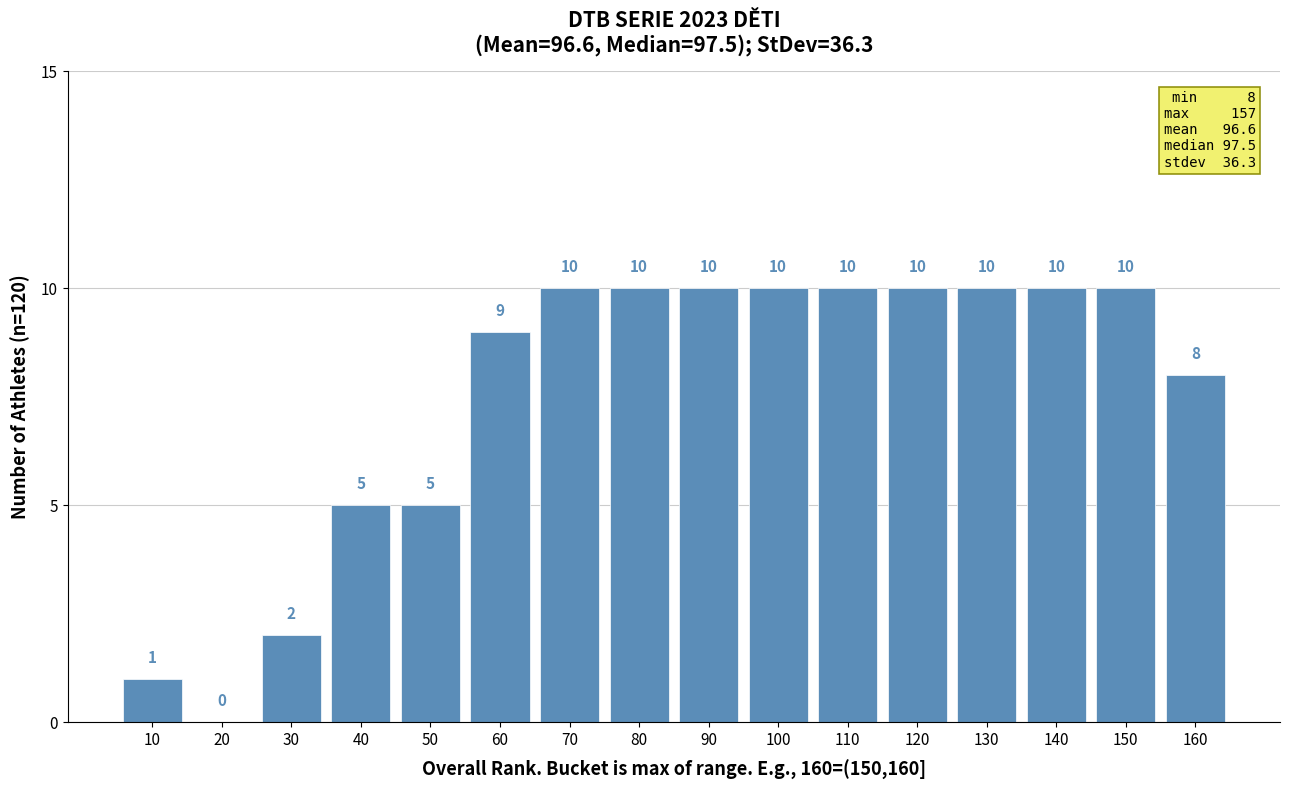

Reading left to right, what are all the values shown in this chart?

10=1	20=0	30=2	40=5	50=5	60=9	70=10	80=10	90=10	100=10	110=10	120=10	130=10	140=10	150=10	160=8